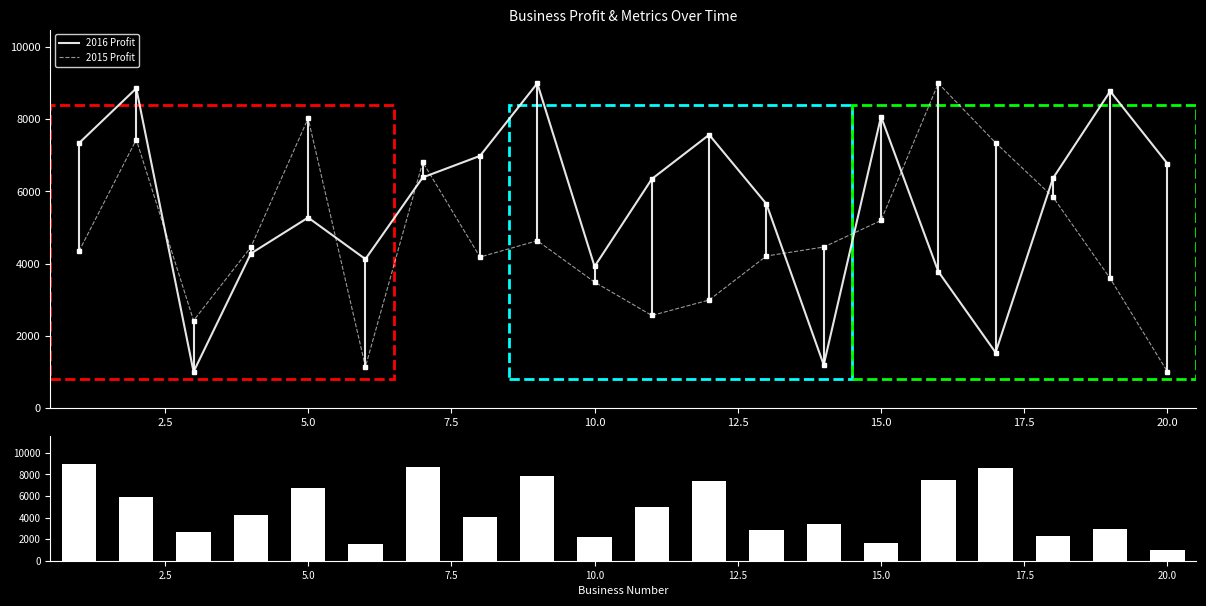

Which series has the largest total across all categories?

2016 Profit